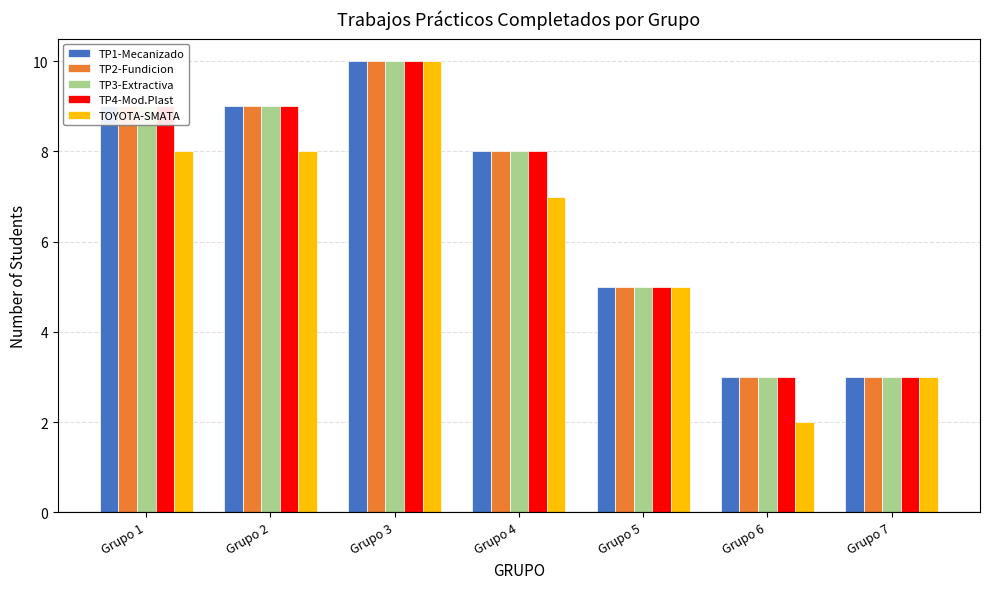

What is the difference between the TOYOTA-SMATA values at Grupo 4 and Grupo 6?

5